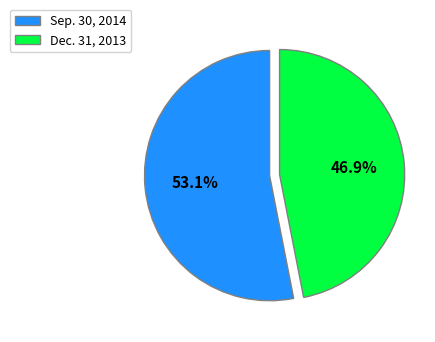

What percentage is the Dec. 31, 2013 slice, to the nearest percent?

47%